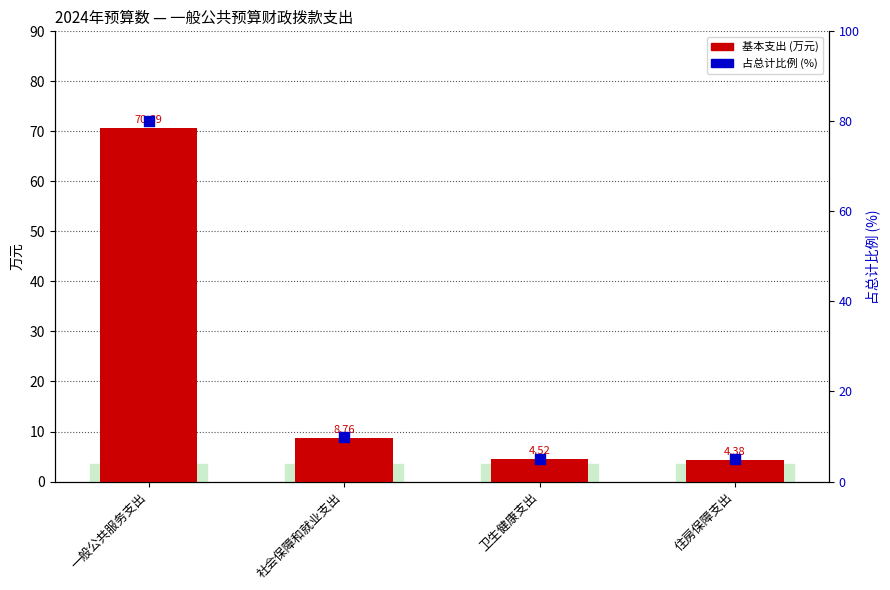

Which series has the largest total across all categories?

占总计比例 (%)